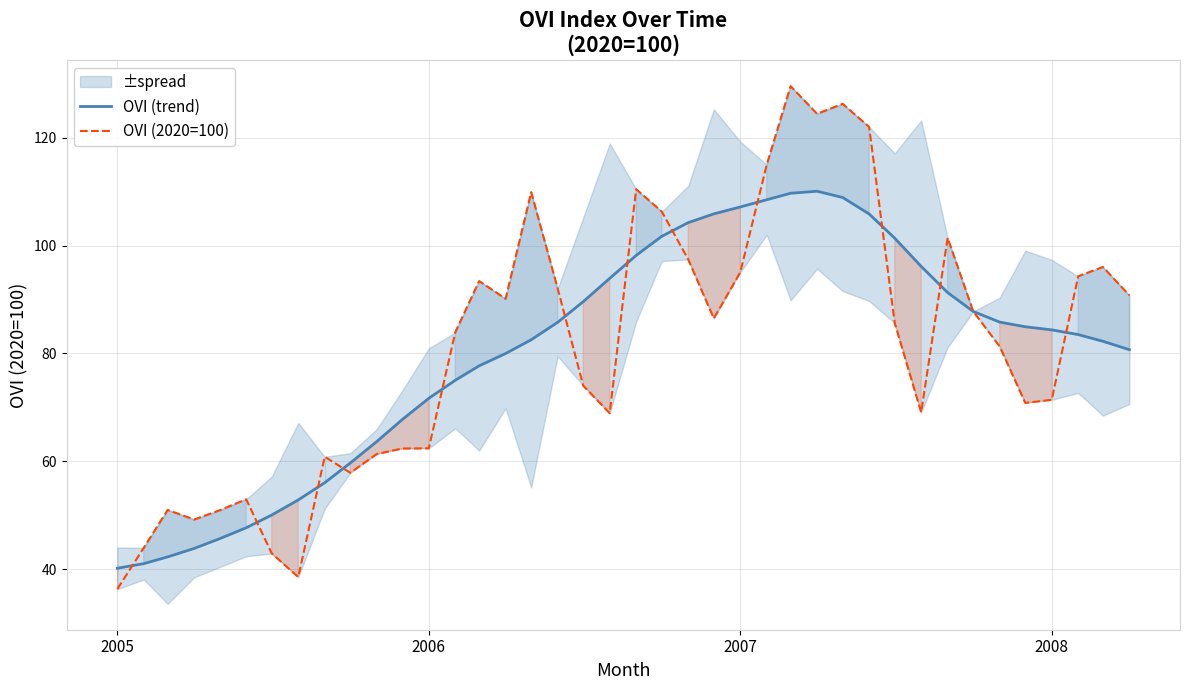

What is the maximum value for OVI (trend)?

110.1